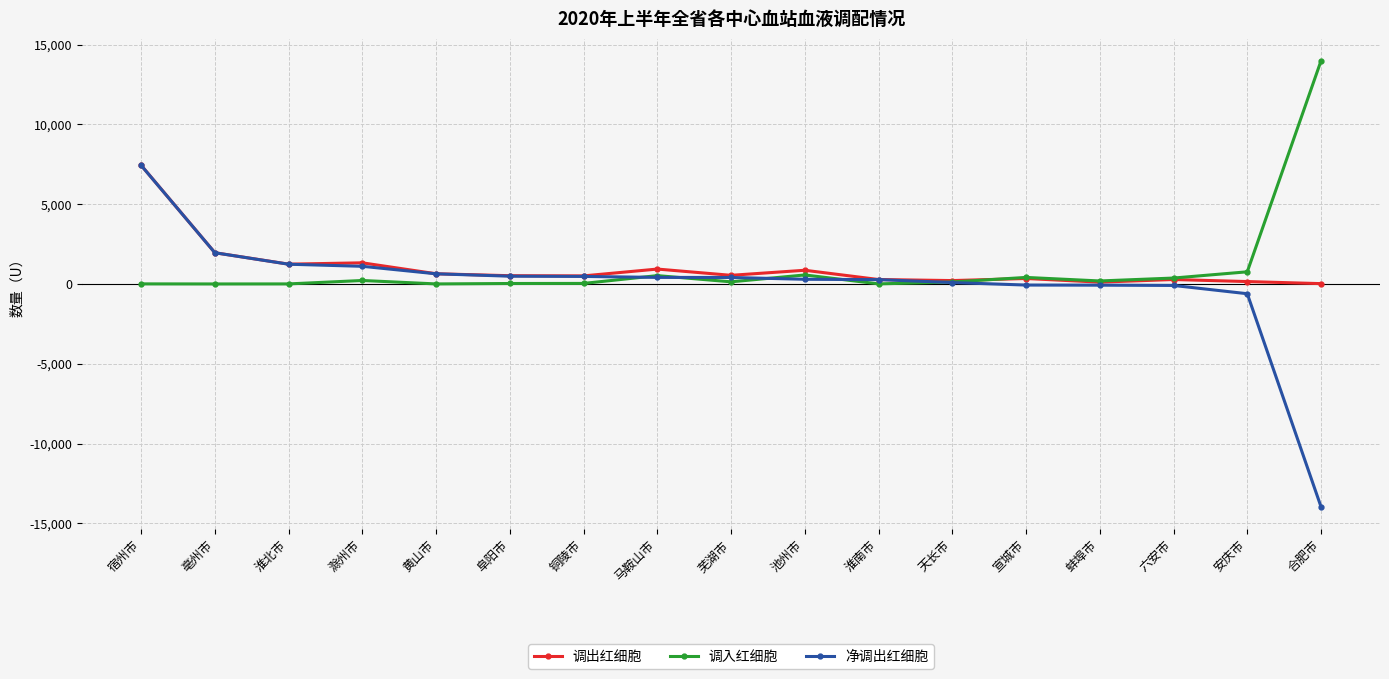

Is this an area chart (filled region under the line)?

No